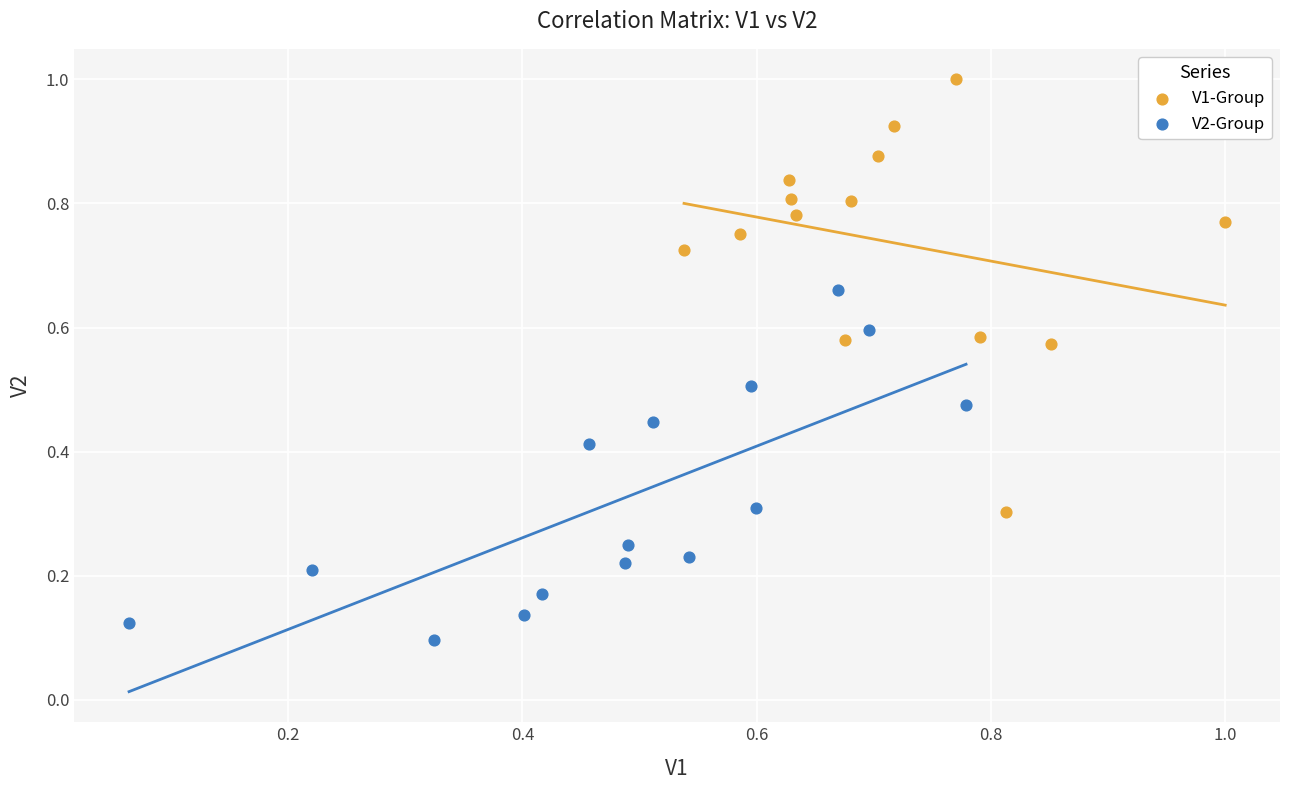

Which series reaches the minimum Y coordinate?

V2-Group